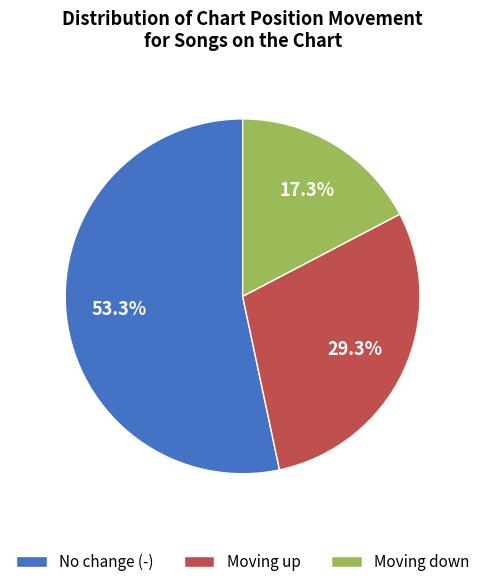

Which category has the smallest portion of the pie?

Moving down